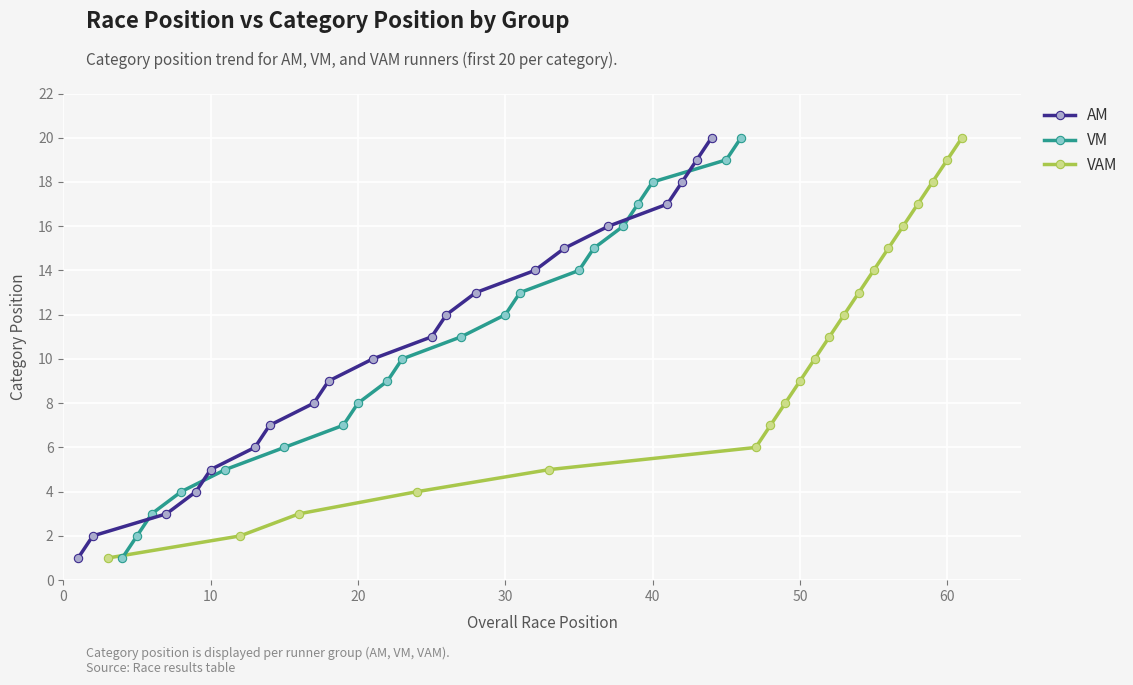

True or false: AM has more than 1 interior local peaks.

False